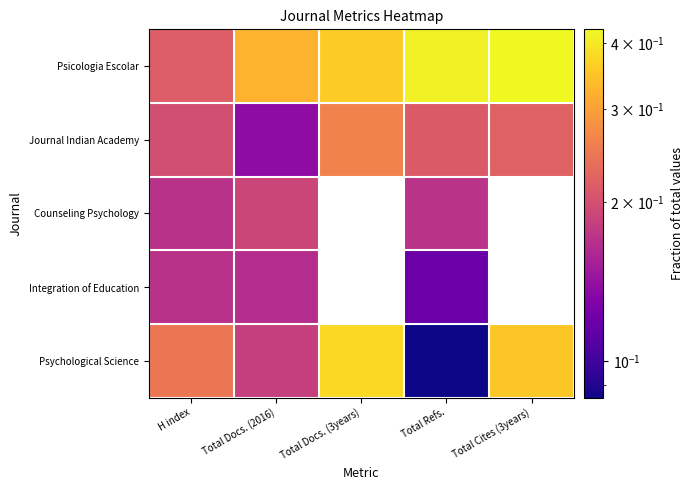

At Total Docs. (2016), list the series in order from smallest to largest.

Journal Indian Academy, Integration of Education, Psychological Science, Counseling Psychology, Psicologia Escolar